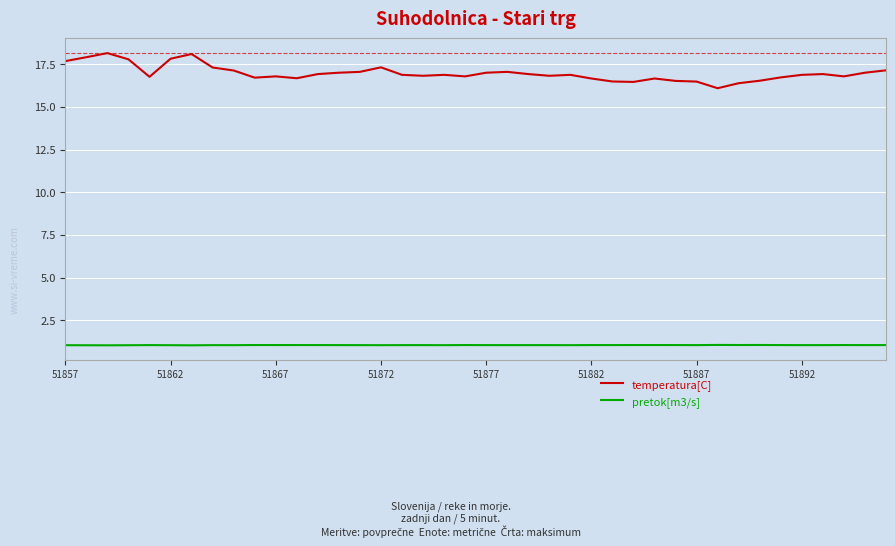

List the series in order of their peak value, lowest first.

pretok[m3/s], temperatura[C]